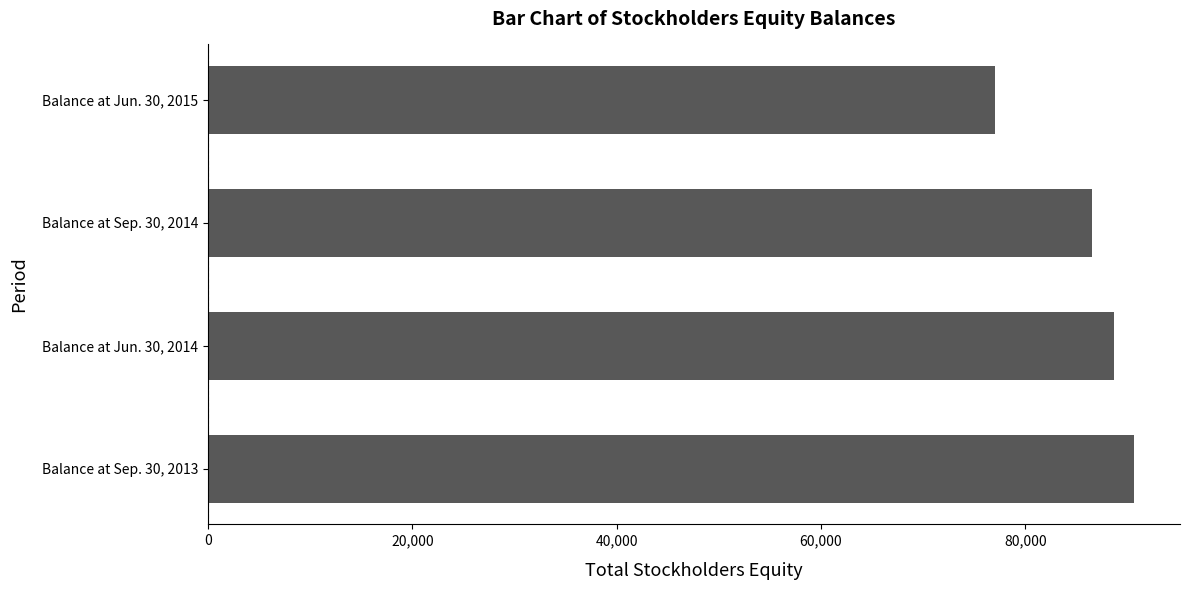

Reading bottom to top, what are all the values shown in this chart?

Balance at Sep. 30, 2013=90602	Balance at Jun. 30, 2014=88695	Balance at Sep. 30, 2014=86487	Balance at Jun. 30, 2015=77001